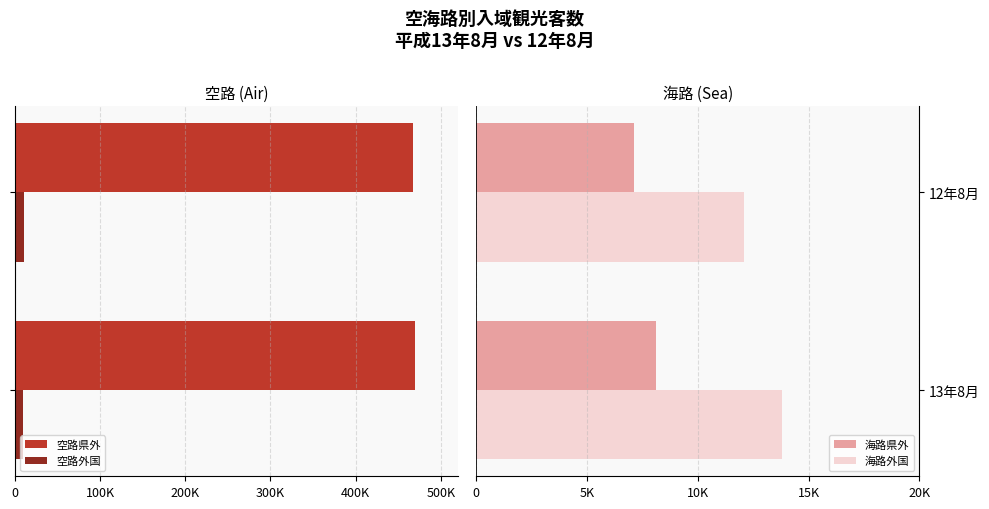

How many groups of bars are there?

2